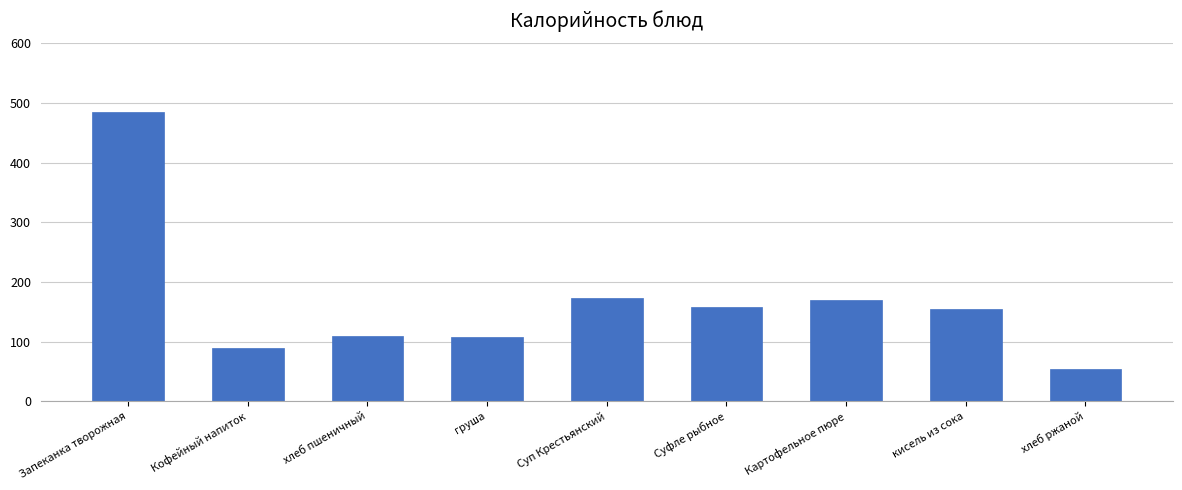

What is the value of the 3rd bar from the left?

110